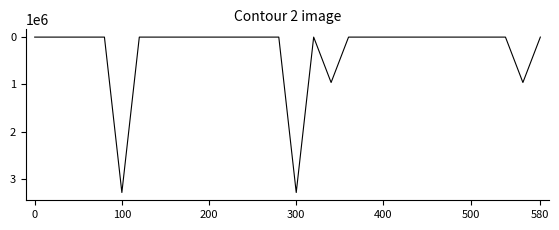

What is the difference between the maximum and minimum values?

3286143.0